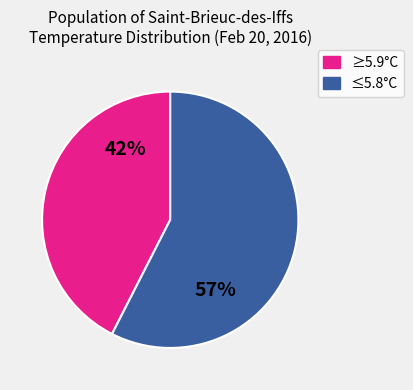

Is there a majority slice in this chart?

Yes